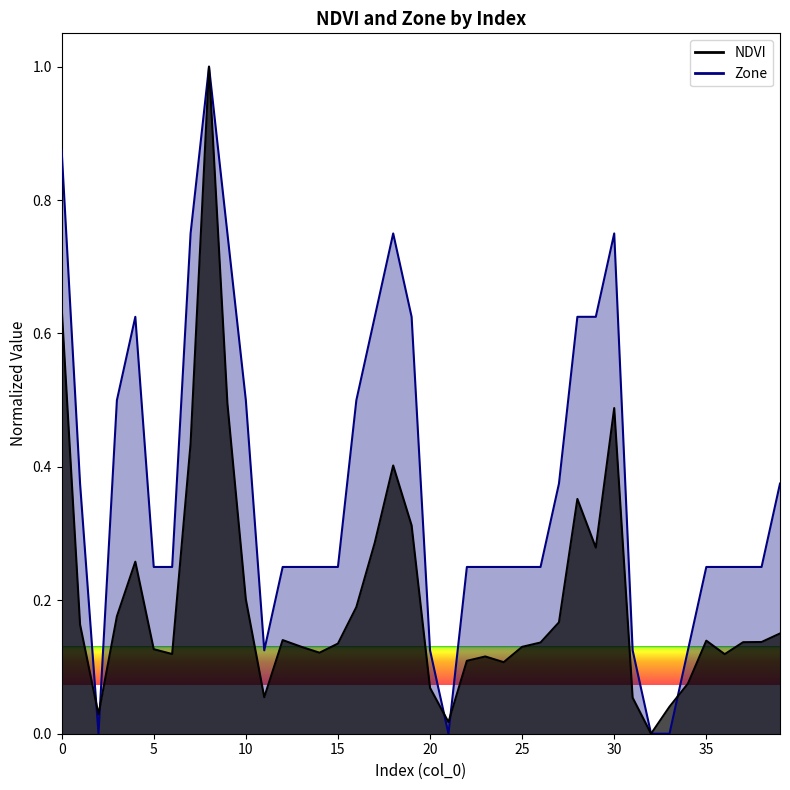

The NDVI line series shows 0.6 at 0. True or false?

True